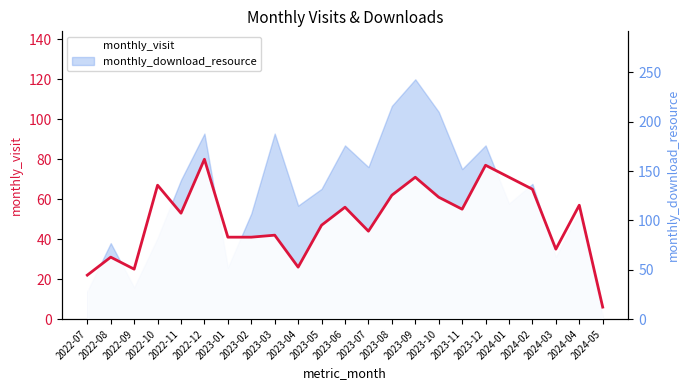

Does the chart have visible grid lines?

No